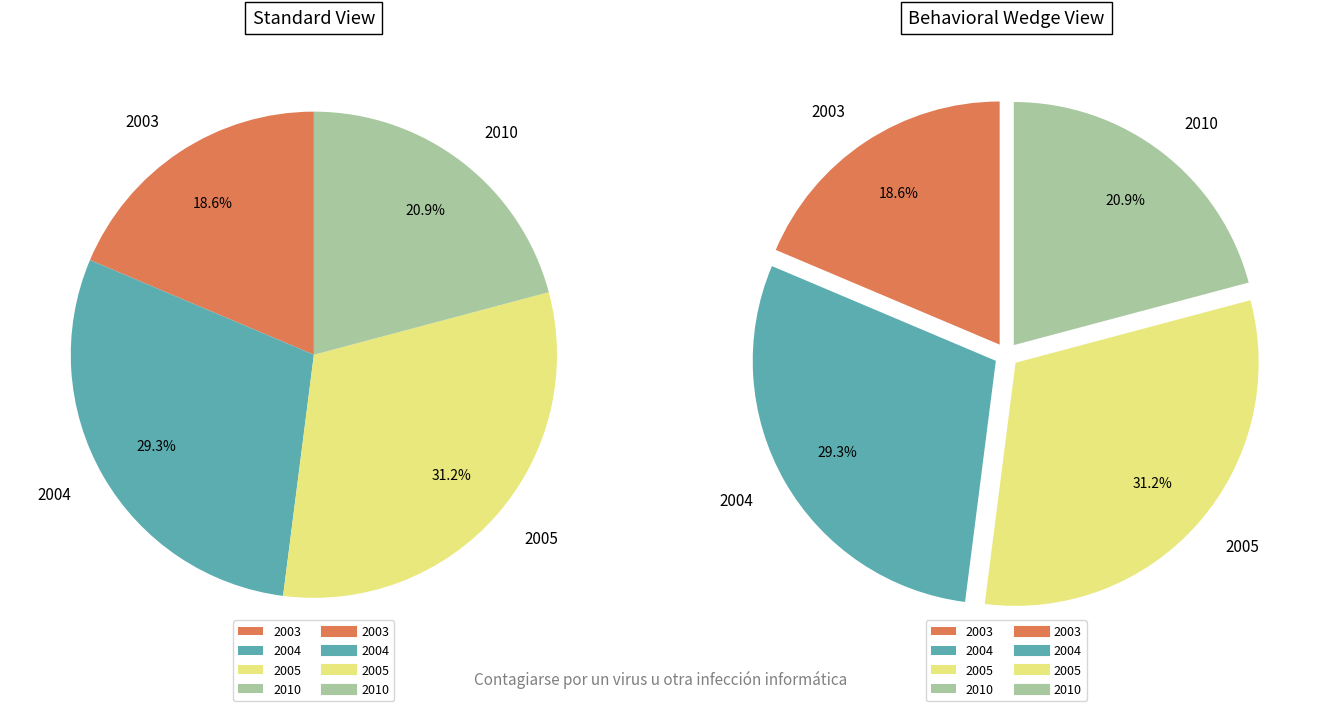

How many segments does this pie chart have?

4